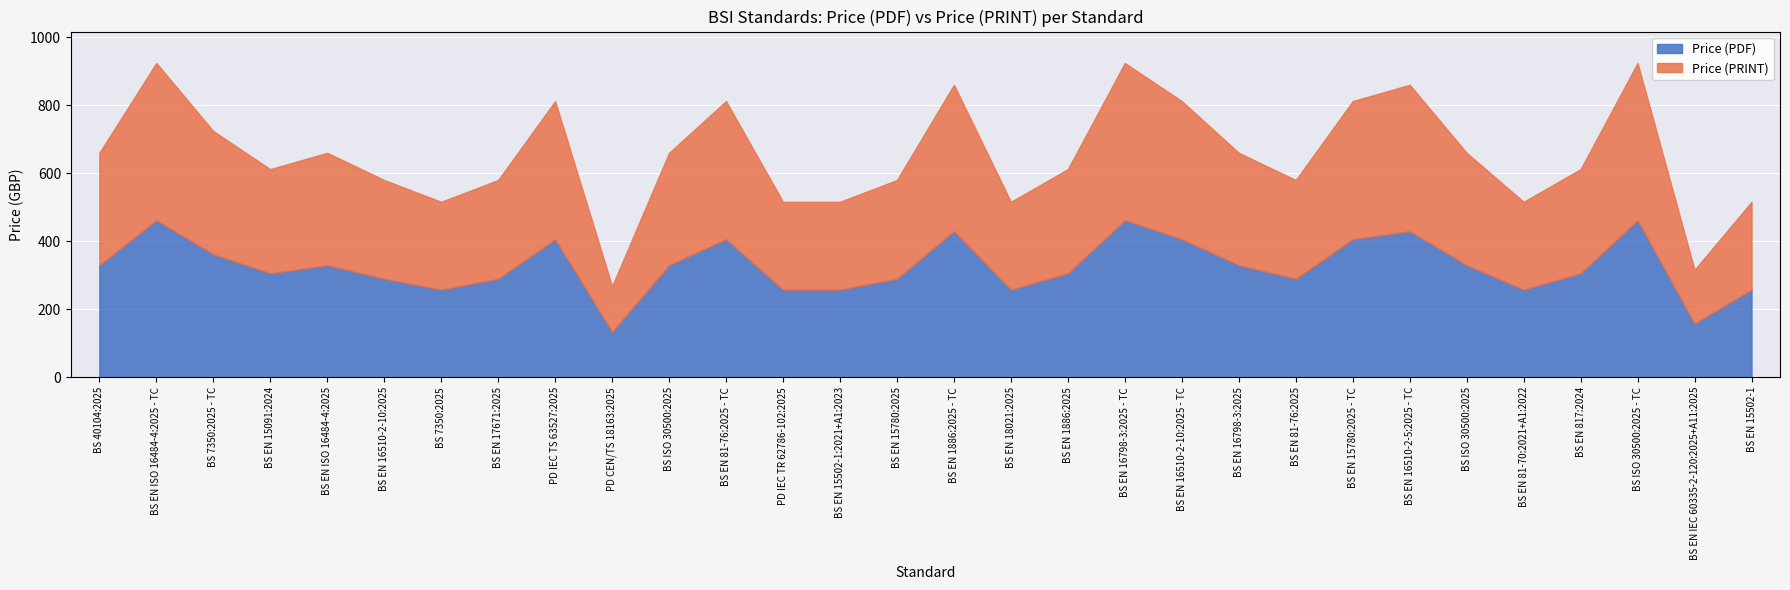

Reading left to right, what are all the values shown in this chart?

Price (PDF): BS 40104:2025=330	BS EN ISO 16484-4:2025 - TC=462	BS 7350:2025 - TC=362	BS EN 15091:2024=306	BS EN ISO 16484-4:2025=330	BS EN 16510-2-10:2025=290	BS 7350:2025=258	BS EN 17671:2025=290	PD IEC TS 63527:2025=406	PD CEN/TS 18163:2025=134	BS ISO 30500:2025=330	BS EN 81-76:2025 - TC=406	PD IEC TR 62786-102:2025=258	BS EN 15502-1:2021+A1:2023=258	BS EN 15780:2025=290	BS EN 1886:2025 - TC=430	BS EN 18021:2025=258	BS EN 1886:2025=306	BS EN 16798-3:2025 - TC=462	BS EN 16510-2-10:2025 - TC=406	BS EN 16798-3:2025=330	BS EN 81-76:2025=290	BS EN 15780:2025 - TC=406	BS EN 16510-2-5:2025 - TC=430	BS ISO 30500:2025=330	BS EN 81-70:2021+A1:2022=258	BS EN 817:2024=306	BS ISO 30500:2025 - TC=462	BS EN IEC 60335-2-120:2025+A11:2025=158	BS EN 15502-1=258
Price (PRINT): BS 40104:2025=330	BS EN ISO 16484-4:2025 - TC=462	BS 7350:2025 - TC=362	BS EN 15091:2024=306	BS EN ISO 16484-4:2025=330	BS EN 16510-2-10:2025=290	BS 7350:2025=258	BS EN 17671:2025=290	PD IEC TS 63527:2025=406	PD CEN/TS 18163:2025=134	BS ISO 30500:2025=330	BS EN 81-76:2025 - TC=406	PD IEC TR 62786-102:2025=258	BS EN 15502-1:2021+A1:2023=258	BS EN 15780:2025=290	BS EN 1886:2025 - TC=430	BS EN 18021:2025=258	BS EN 1886:2025=306	BS EN 16798-3:2025 - TC=462	BS EN 16510-2-10:2025 - TC=406	BS EN 16798-3:2025=330	BS EN 81-76:2025=290	BS EN 15780:2025 - TC=406	BS EN 16510-2-5:2025 - TC=430	BS ISO 30500:2025=330	BS EN 81-70:2021+A1:2022=258	BS EN 817:2024=306	BS ISO 30500:2025 - TC=462	BS EN IEC 60335-2-120:2025+A11:2025=158	BS EN 15502-1=258